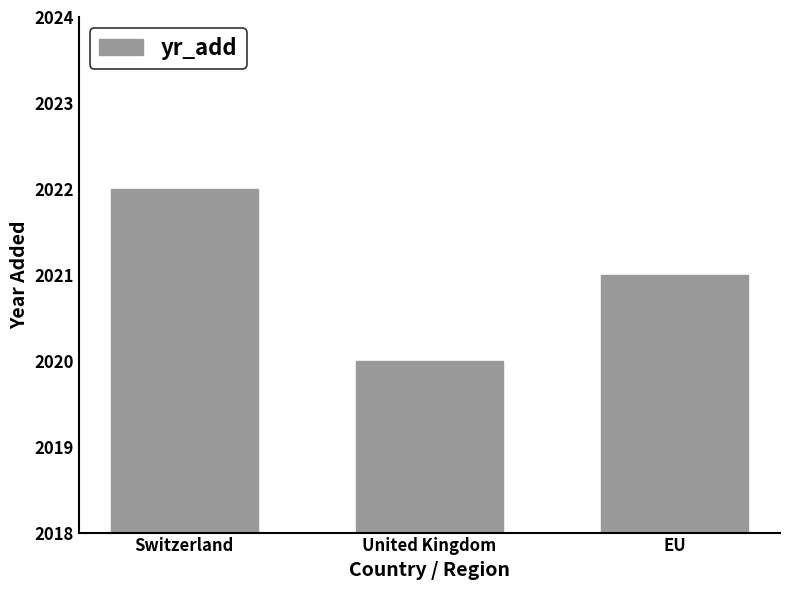

How many series are shown in this chart?

1